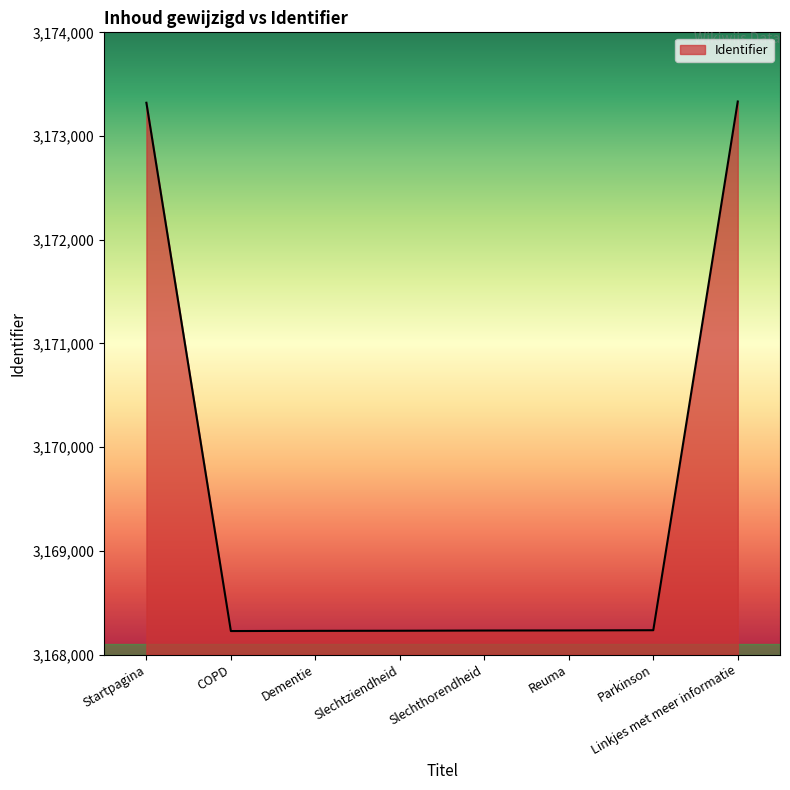

The chart shows a value of 3168229 at Dementie. True or false?

True